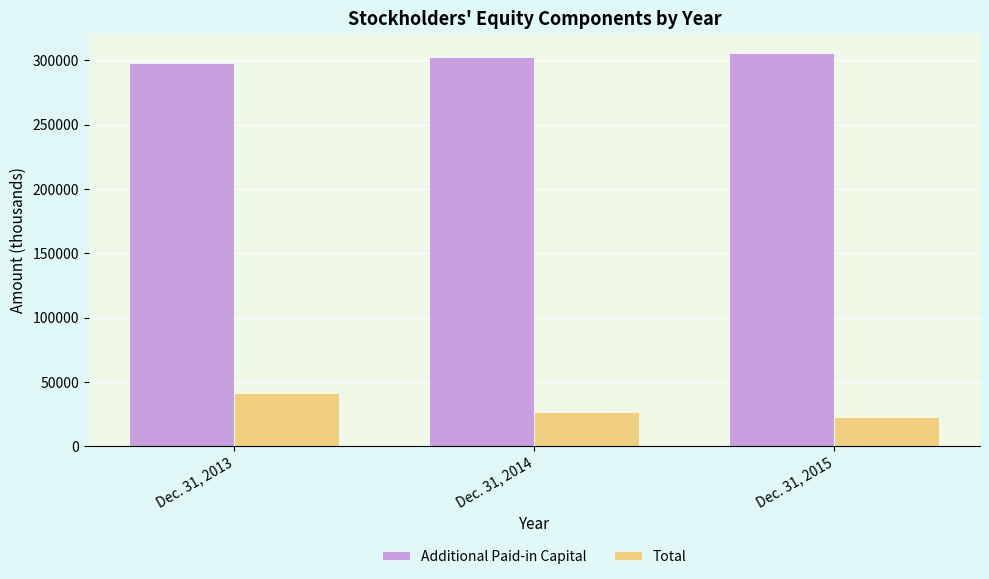

How many bars are there in total?

6